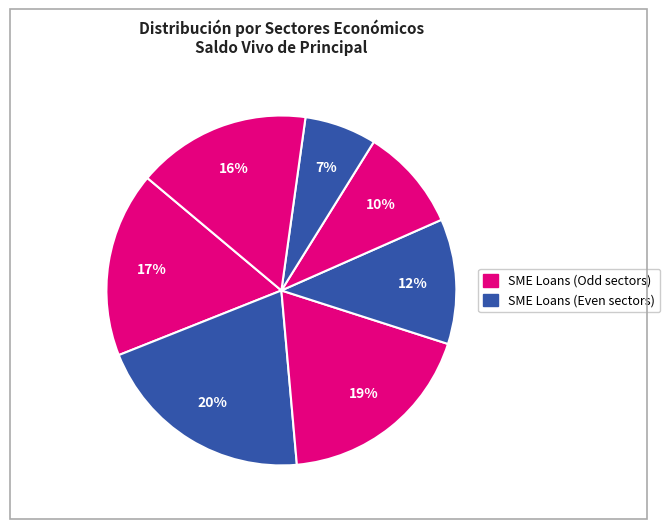

Is there any slice that represents more than half of the pie?

No